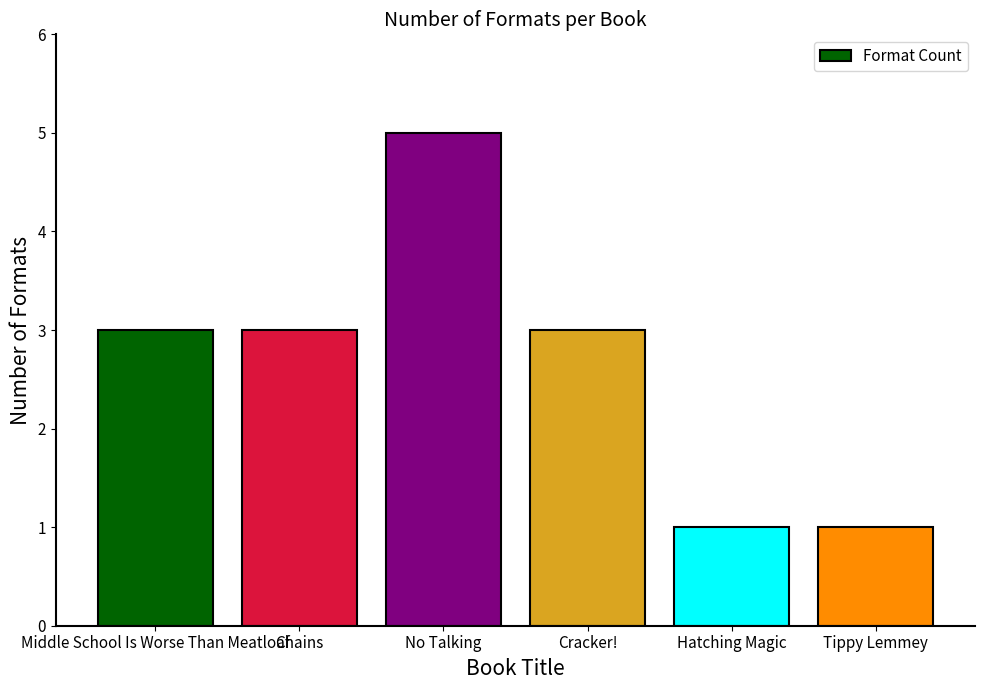

Are the bars grouped side by side (vs. stacked)?

No